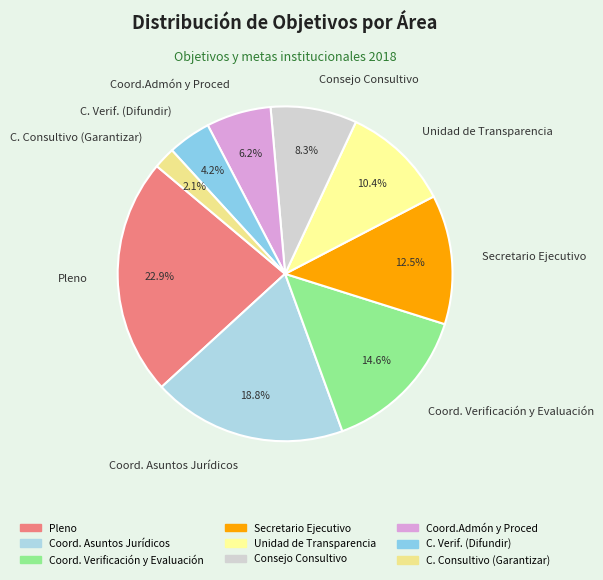

Does Coord. Asuntos Jurídicos represent more than half of the total?

No